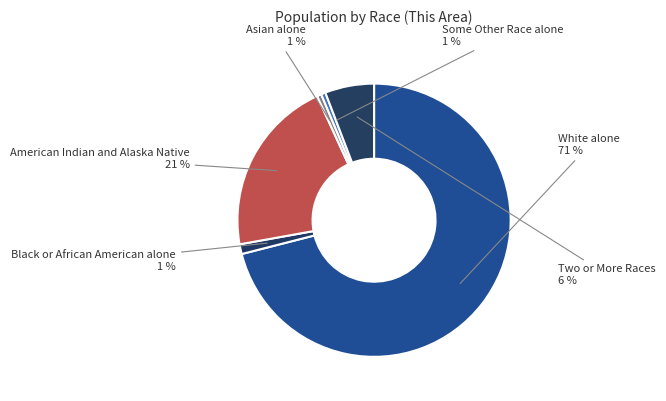

Between White alone and Asian alone, which is larger?

White alone